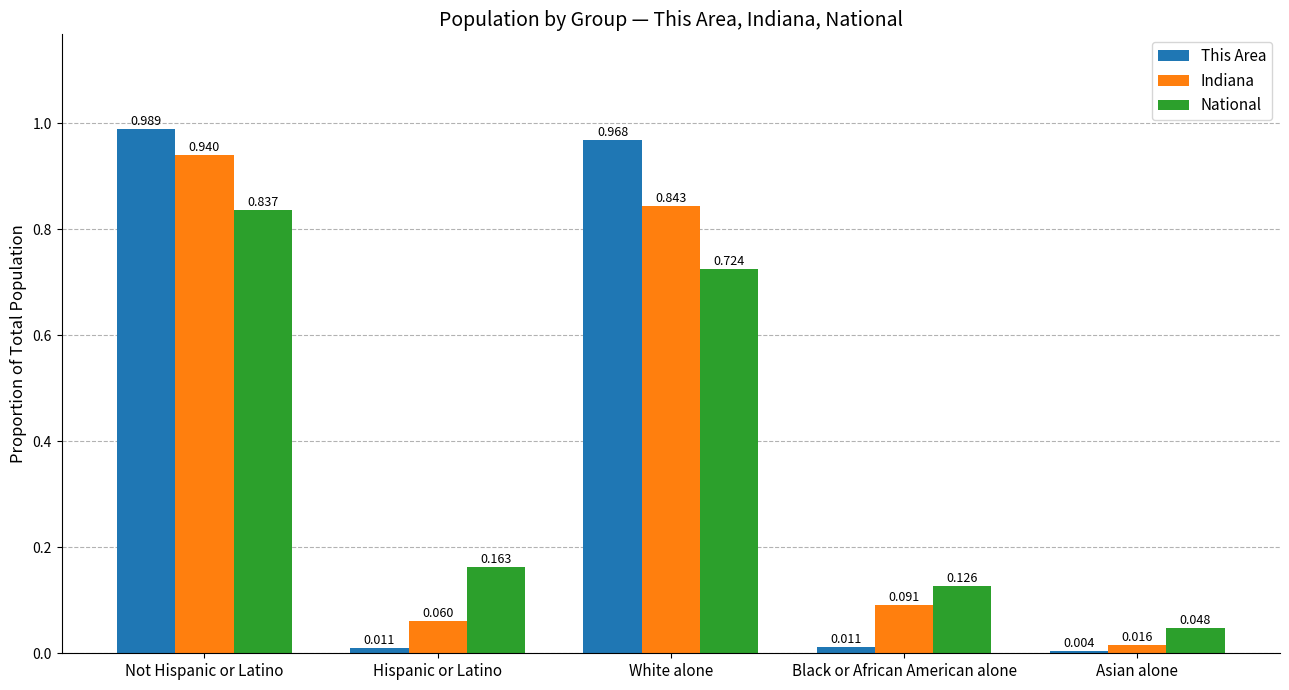

Which series changed the most between Hispanic or Latino and White alone?

This Area